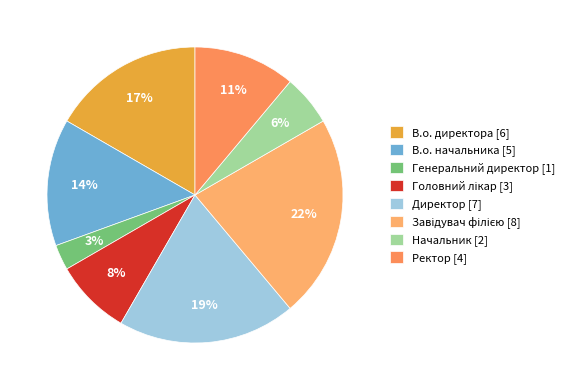

How many segments does this pie chart have?

8